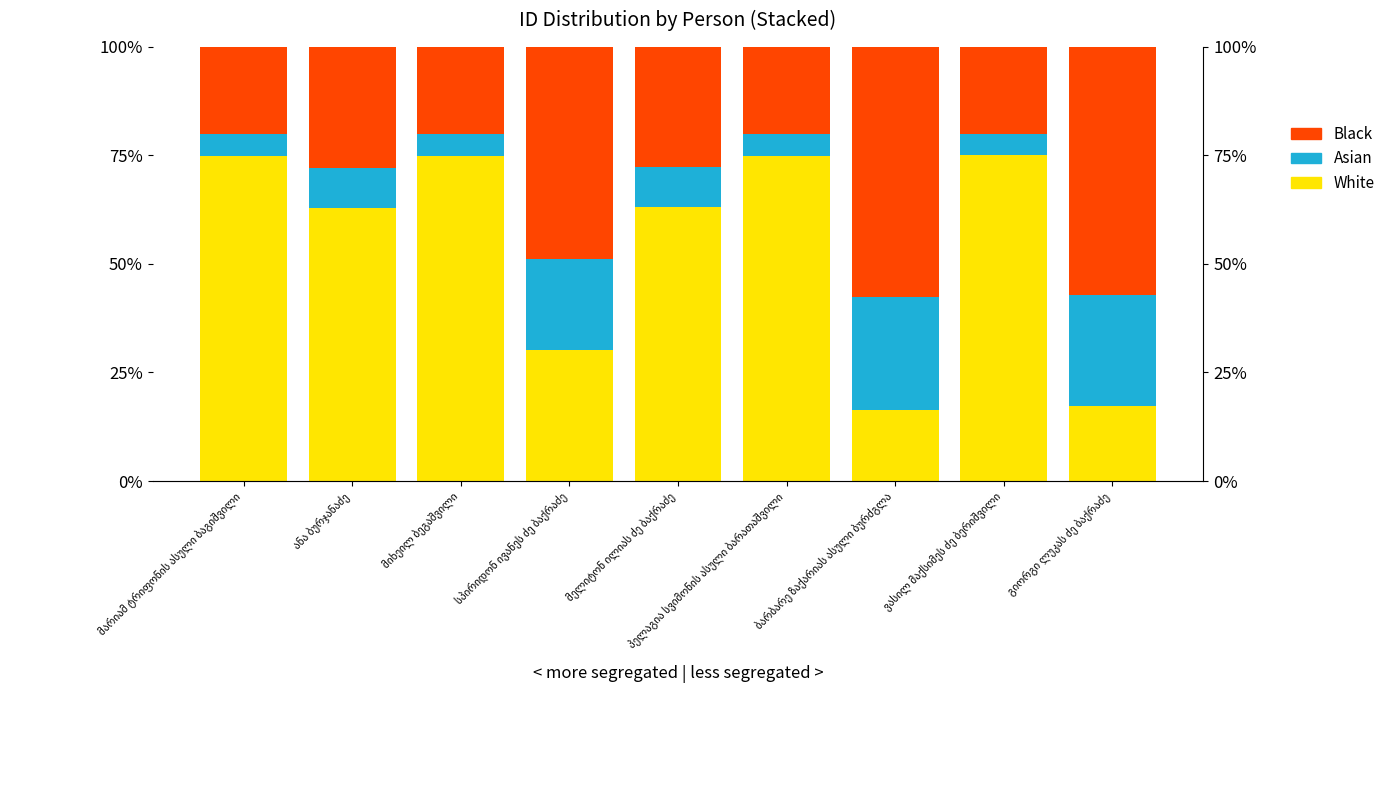

Reading right to left, what are all the values shown in this chart?

White: გიორგი ლუკას ძე ბაქრაძე=17.2	ვასილ მაქსიმეს ძე ბერიშვილი=75.0	ბარბარე ზაქარიას ასული ბურძგლა=16.5	პელაგია სვიმონის ასული ბარათაშვილი=75.0	მელიტონ ილიას ძე ბაქრაძე=63.2	სპირიდონ ივანეს ძე ბაქრაძე=30.1	მიხეილ ბეგაშვილი=75.0	ანა ბურჯანაძე=62.8	მარიამ ტრიფონის ასული ბაგიშვილი=75.0
Asian: გიორგი ლუკას ძე ბაქრაძე=25.6	ვასილ მაქსიმეს ძე ბერიშვილი=5.0	ბარბარე ზაქარიას ასული ბურძგლა=25.9	პელაგია სვიმონის ასული ბარათაშვილი=5.0	მელიტონ ილიას ძე ბაქრაძე=9.2	სპირიდონ ივანეს ძე ბაქრაძე=21.0	მიხეილ ბეგაშვილი=5.0	ანა ბურჯანაძე=9.3	მარიამ ტრიფონის ასული ბაგიშვილი=5.0
Black: გიორგი ლუკას ძე ბაქრაძე=57.1	ვასილ მაქსიმეს ძე ბერიშვილი=20.0	ბარბარე ზაქარიას ასული ბურძგლა=57.6	პელაგია სვიმონის ასული ბარათაშვილი=20.0	მელიტონ ილიას ძე ბაქრაძე=27.6	სპირიდონ ივანეს ძე ბაქრაძე=48.8	მიხეილ ბეგაშვილი=20.0	ანა ბურჯანაძე=27.8	მარიამ ტრიფონის ასული ბაგიშვილი=20.0